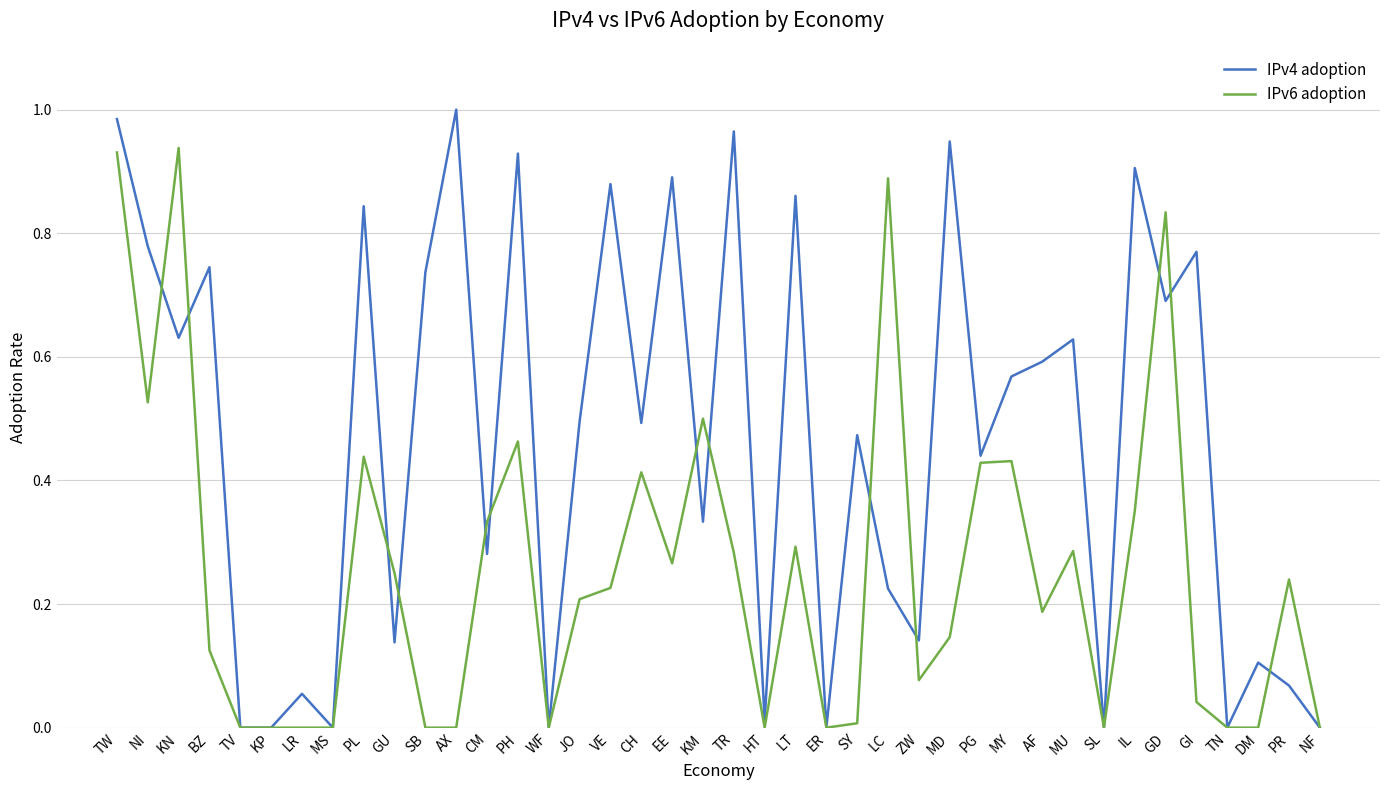

The IPv6 adoption series shows 0.5 at MU. True or false?

False